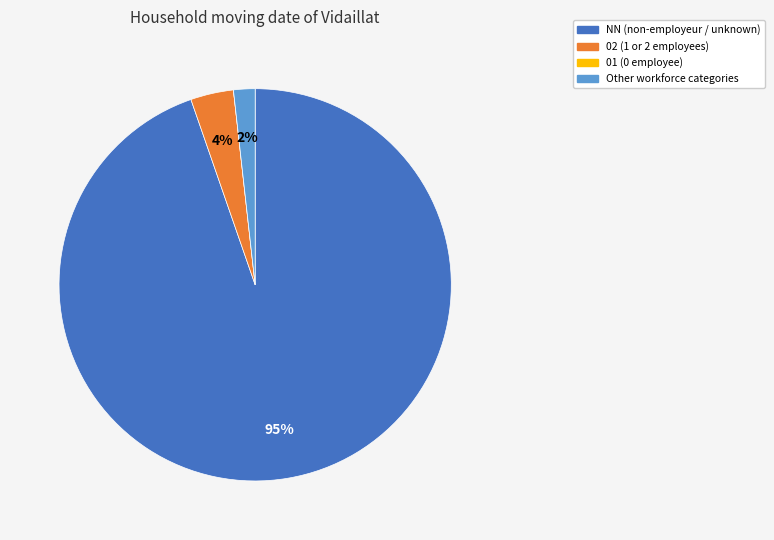

To the nearest percent, what portion does 02 represent?

4%